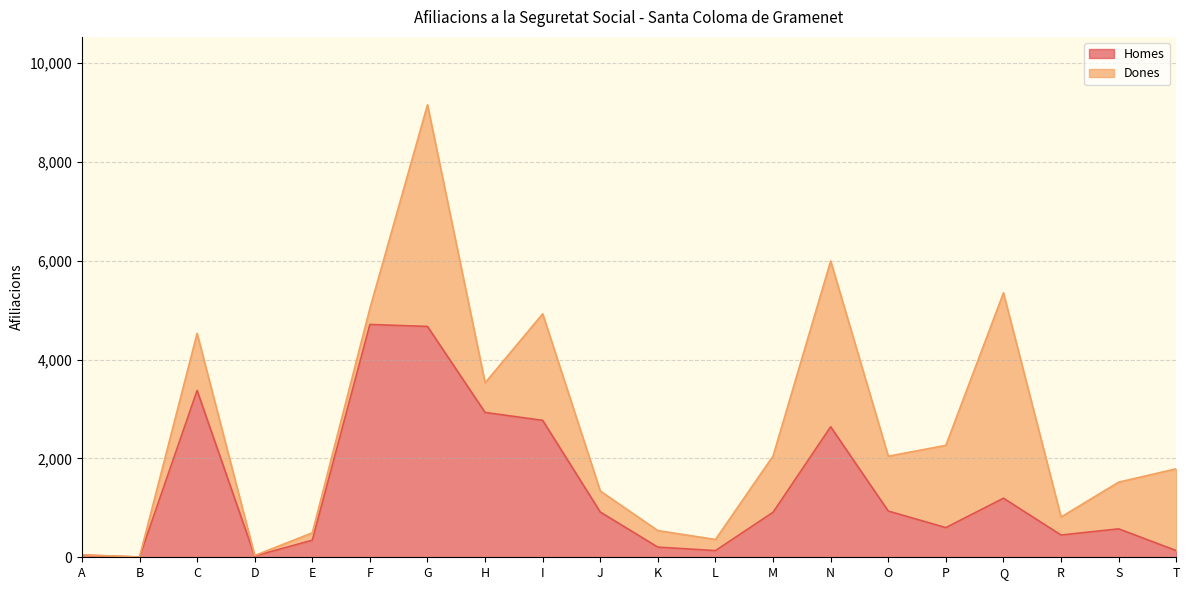

Reading left to right, transcribe all the data shown in this chart.

45	5	3375	25	345	4710	4670	2930	2770	915	205	135	910	2640	935	600	1195	450	575	135